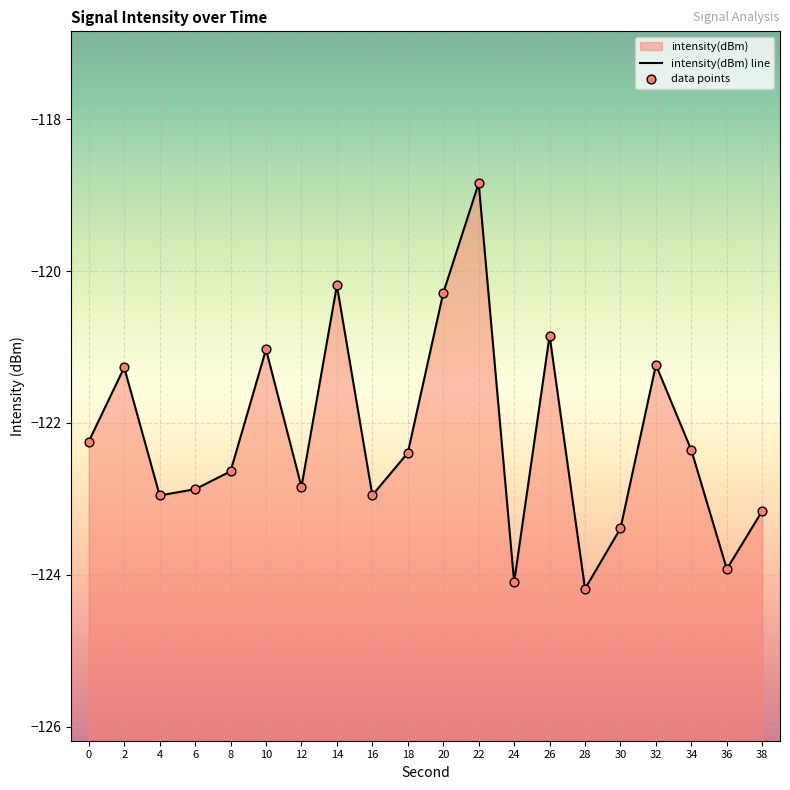

Which series has the largest Y range (max minus min)?

intensity(dBm) line